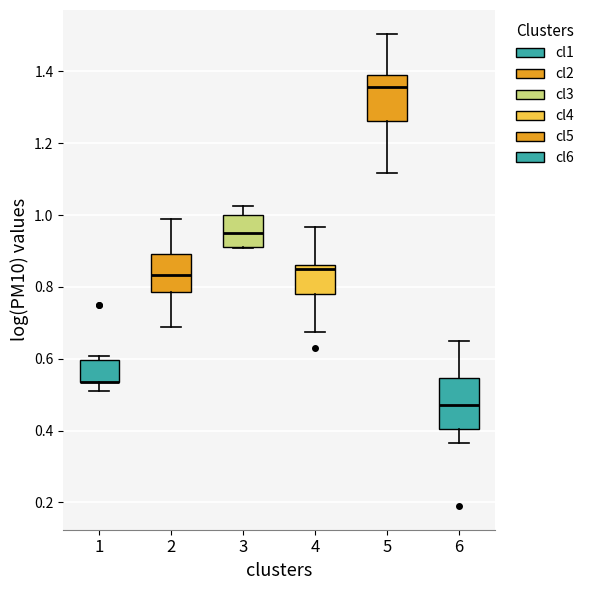

Reading left to right, read every box against the y-axis: the position of its median line, the range the box covers, and the ends of its whiskers. The values are not printed on the chart, so give them approximately, as read against the axis.

1: median 0.54 (drawn on the box's lower edge), box 0.54 to 0.60, whiskers 0.50 to 0.60 (just above the box's upper edge)
2: median 0.84, box 0.78 to 0.90, whiskers 0.68 to 1.00
3: median 0.96, box 0.92 to 1.00, whiskers 0.90 to 1.02
4: median 0.86 (just below the box's upper edge), box 0.78 to 0.86, whiskers 0.68 to 0.96
5: median 1.36, box 1.26 to 1.38, whiskers 1.12 to 1.50
6: median 0.48, box 0.40 to 0.54, whiskers 0.36 to 0.64